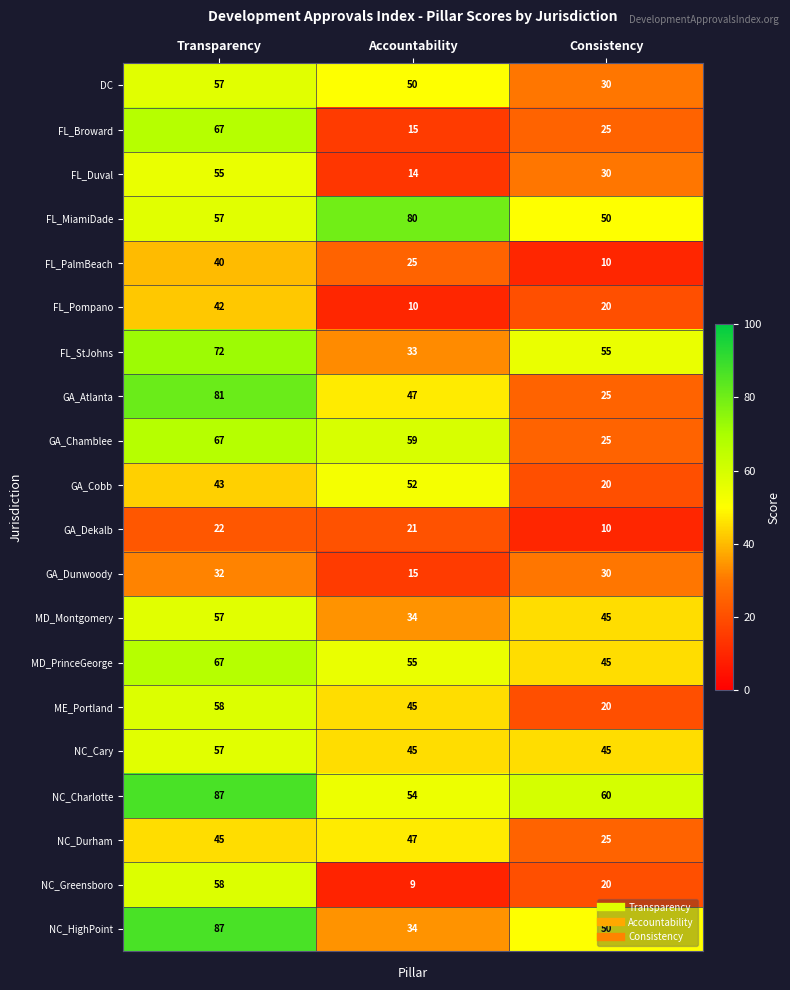

At which category is the sum across all series the highest?

Transparency